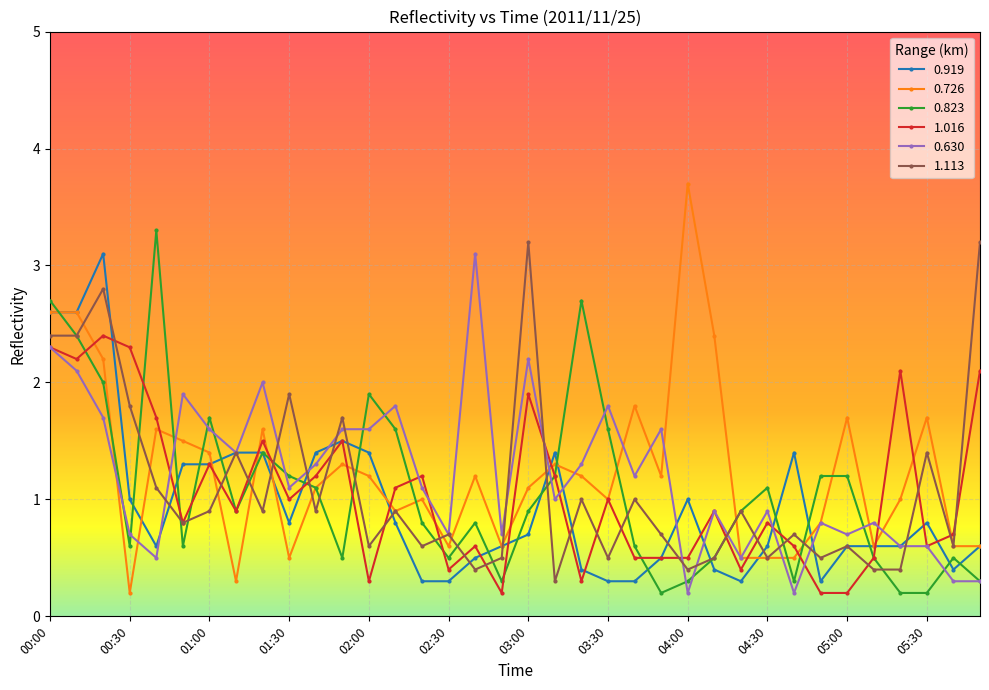

Count the number of categories in the chart.

36